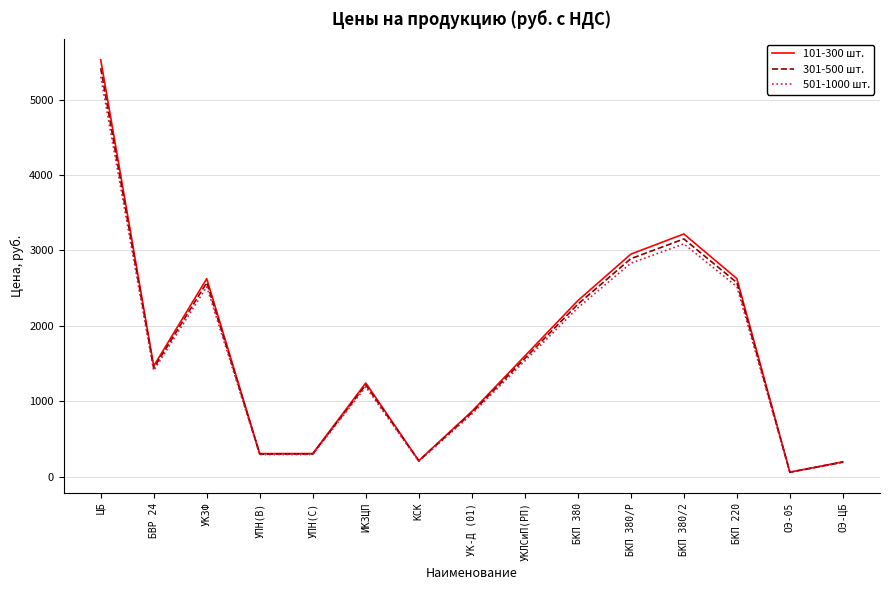

What is the sum of all 101-300 шт. values?

25533.9